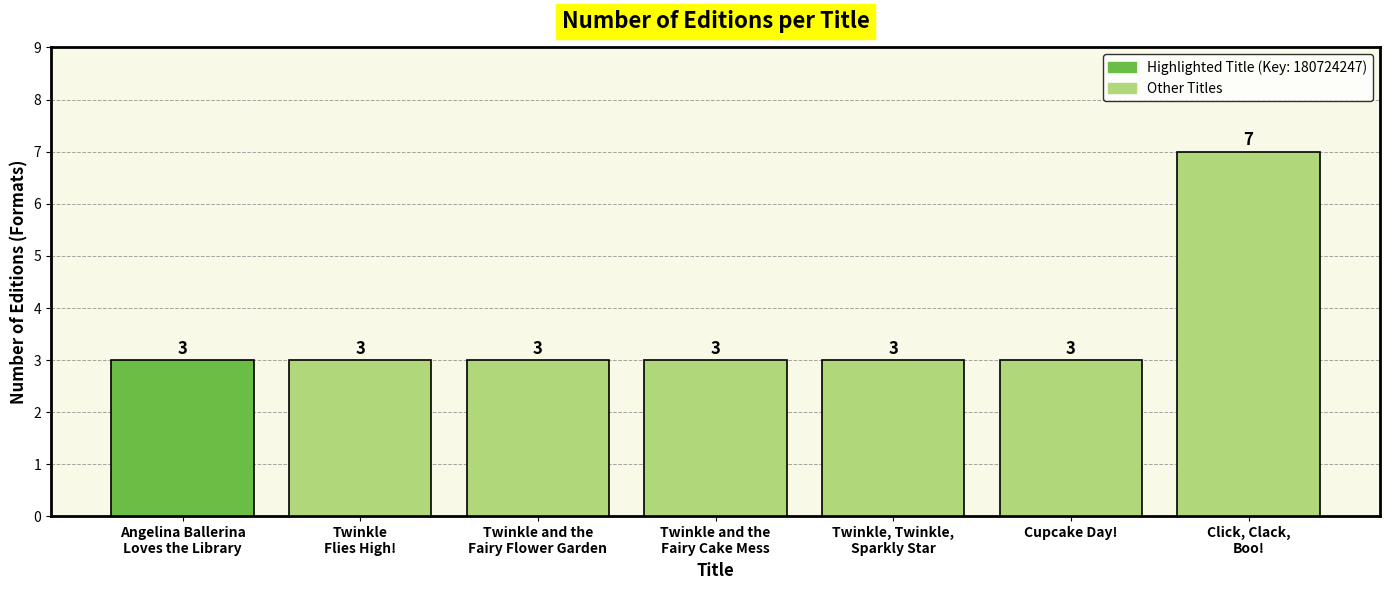

Reading left to right, transcribe all the data shown in this chart.

Angelina Ballerina
Loves the Library=3	Twinkle
Flies High!=3	Twinkle and the
Fairy Flower Garden=3	Twinkle and the
Fairy Cake Mess=3	Twinkle, Twinkle,
Sparkly Star=3	Cupcake Day!=3	Click, Clack,
Boo!=7